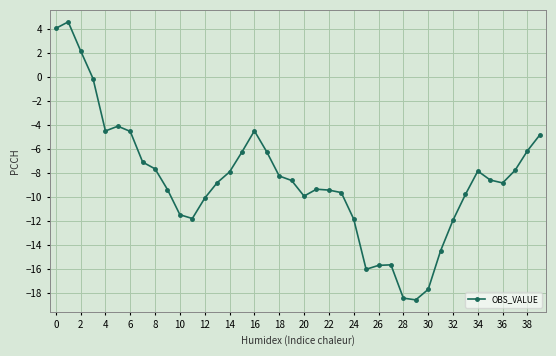

What is the value of the 16th point from the left?

-6.3